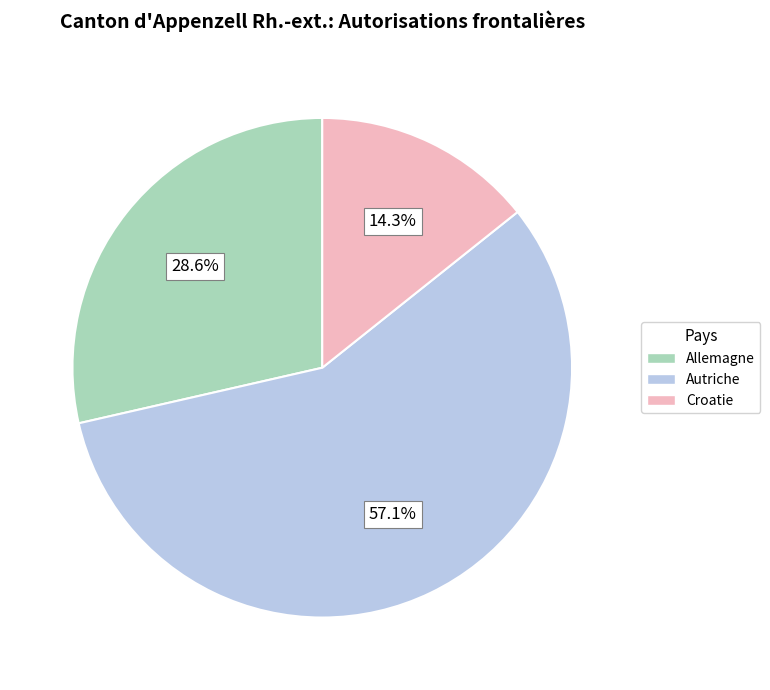

Count the number of slices in the pie.

3